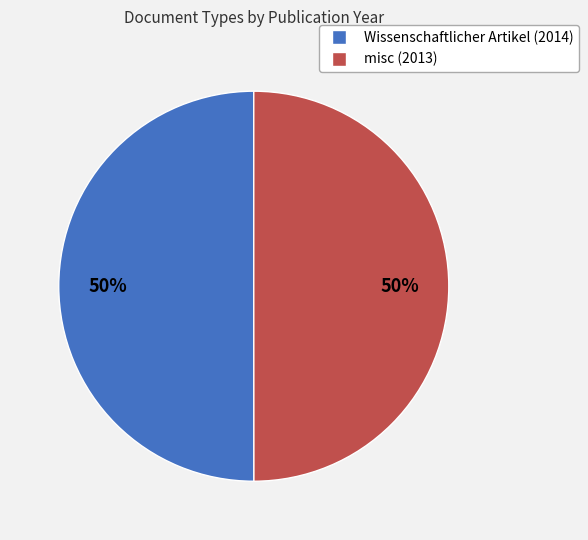

Is it true that Wissenschaftlicher Artikel (2014) is 43% of the pie?

False